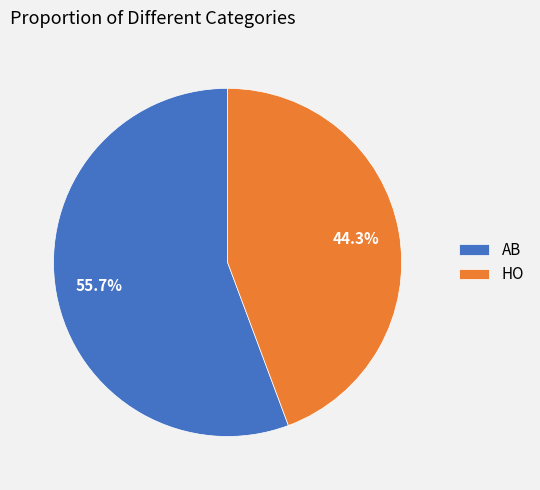

True or false: HO accounts for 44% of the total.

True